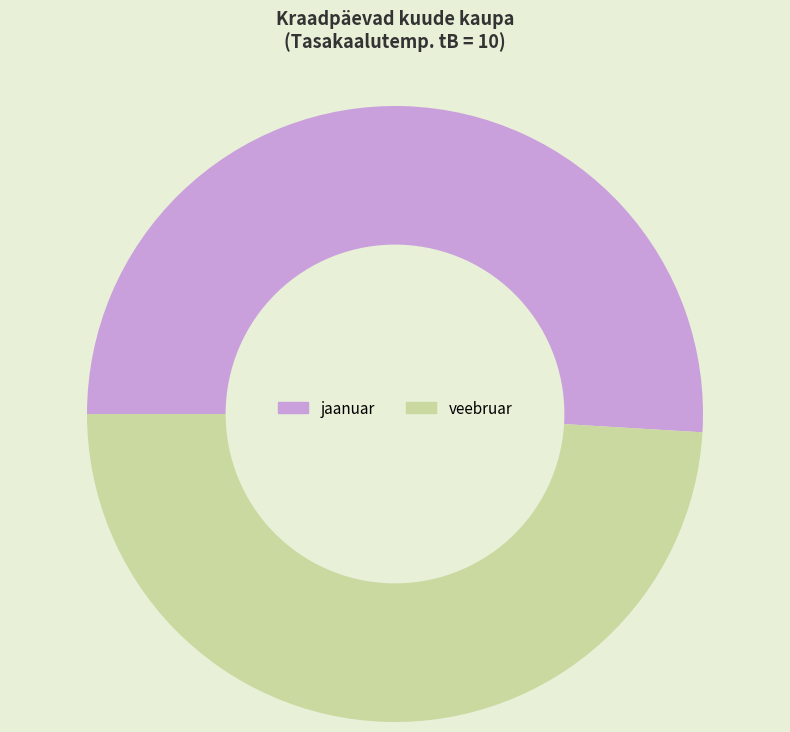

Count the number of slices in the pie.

2